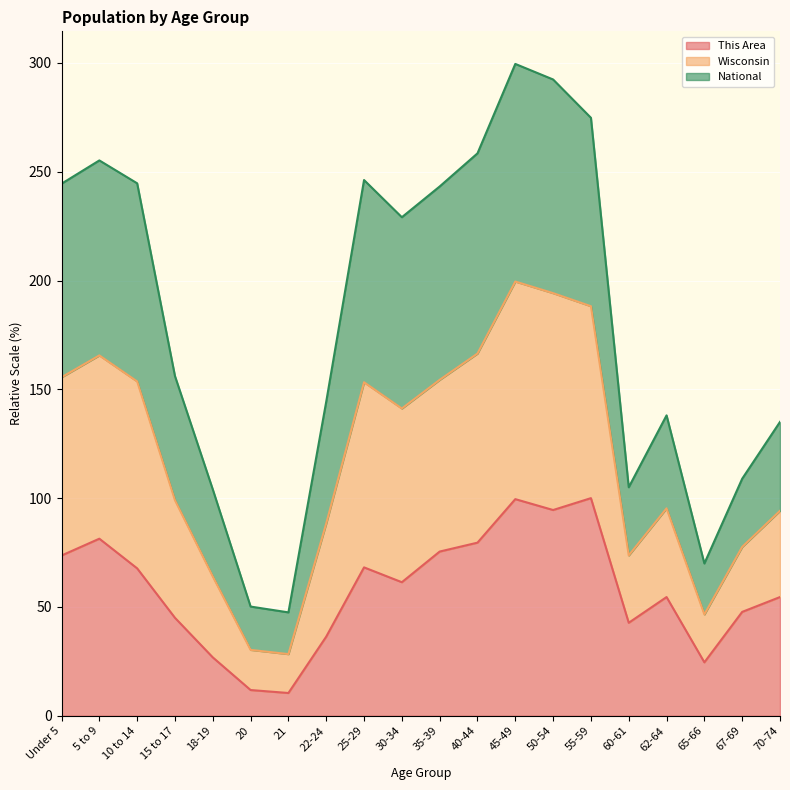

What is the total value across all series at 22-24?

144.3